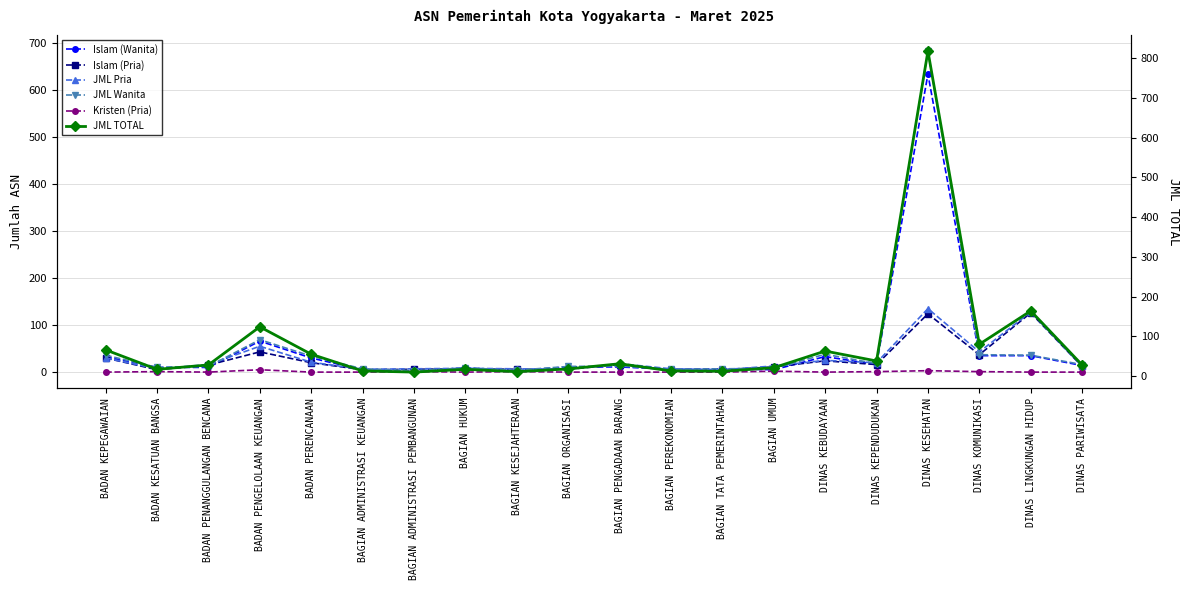

What is the difference between the highest and lowest values at BADAN PENGELOLAAN KEUANGAN?

119